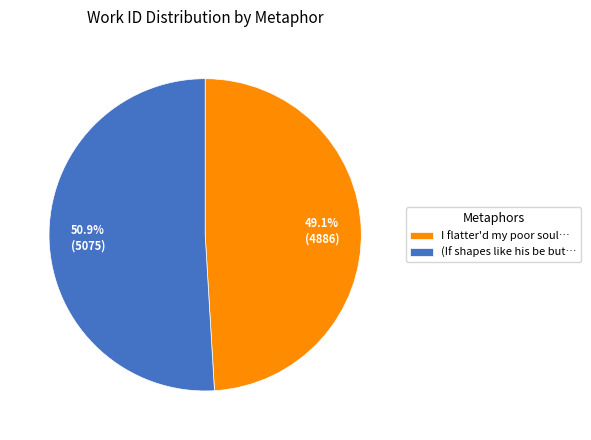

Does (If shapes like his be but… represent more than half of the total?

Yes